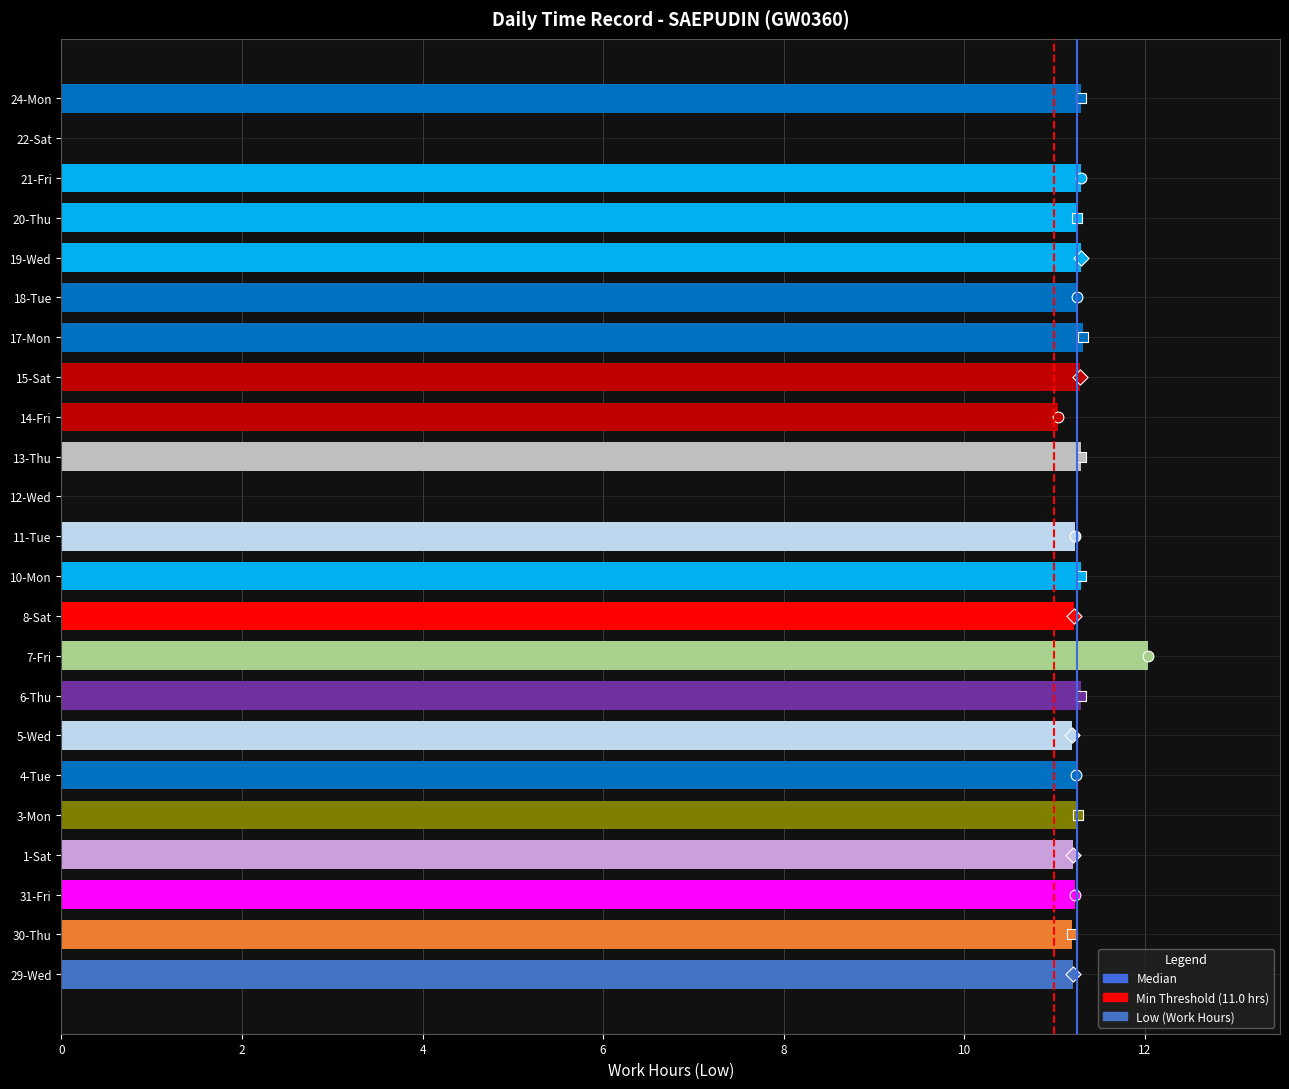

What is the change in value from 20-Thu to 24-Mon?

+0.1